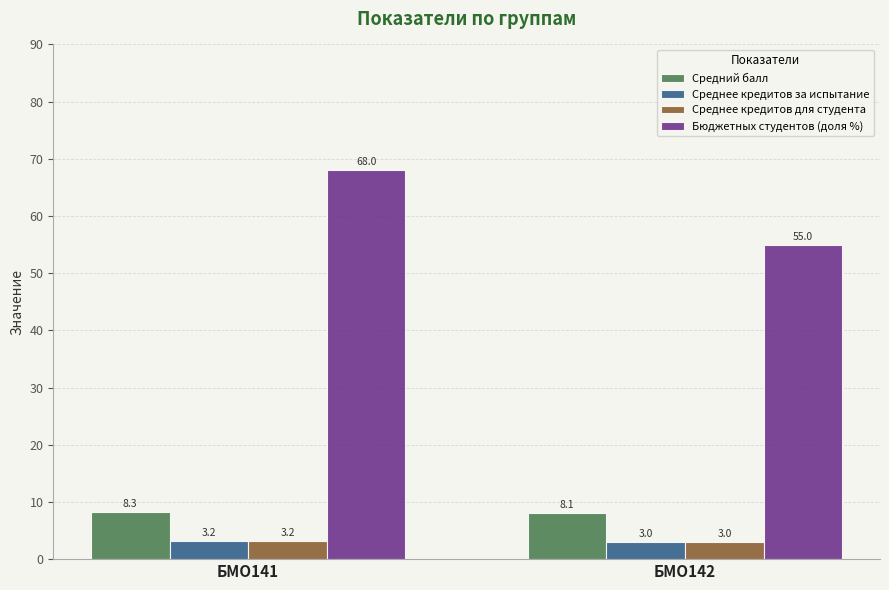

What is the minimum value shown in the chart?

3.0